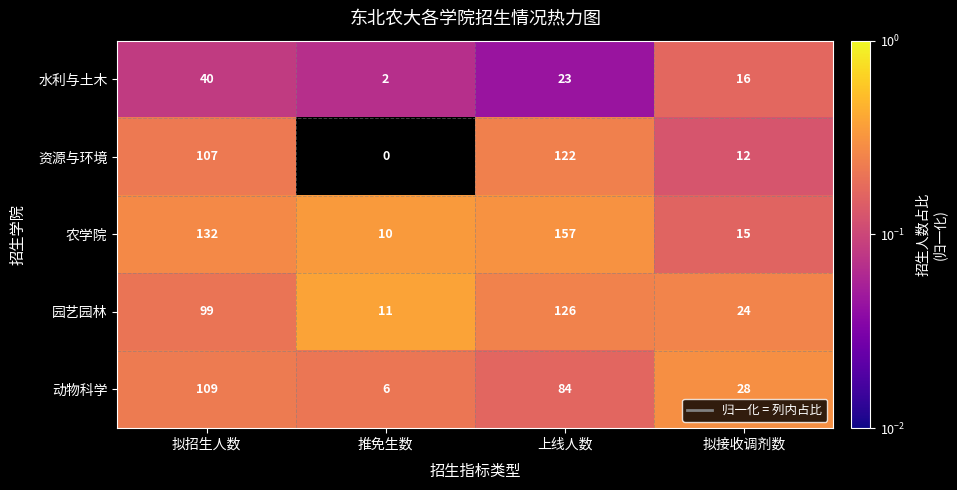

What is the average value of the 资源与环境 series?

60